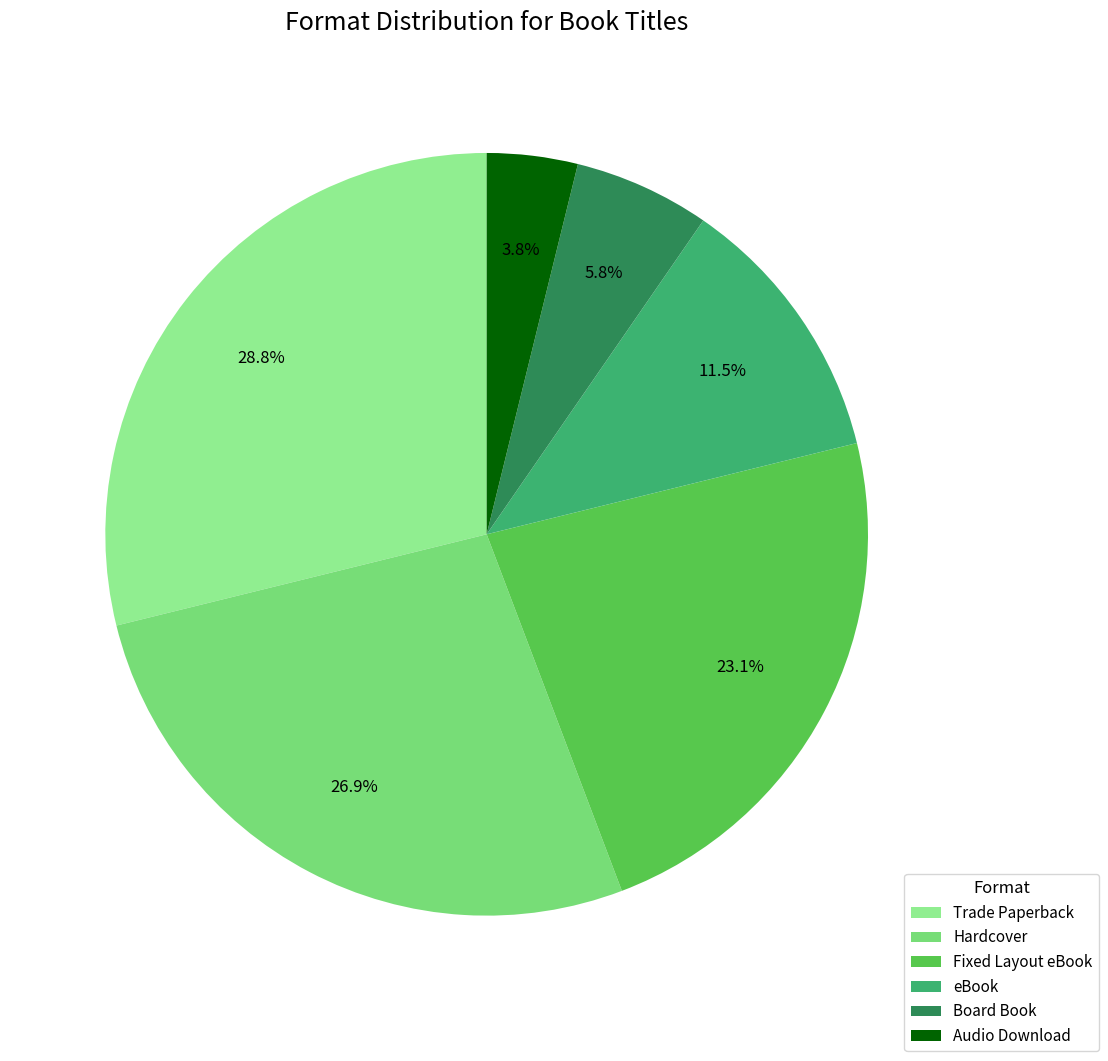

Rank the categories by value from lowest to highest.

Audio Download, Board Book, eBook, Fixed Layout eBook, Hardcover, Trade Paperback